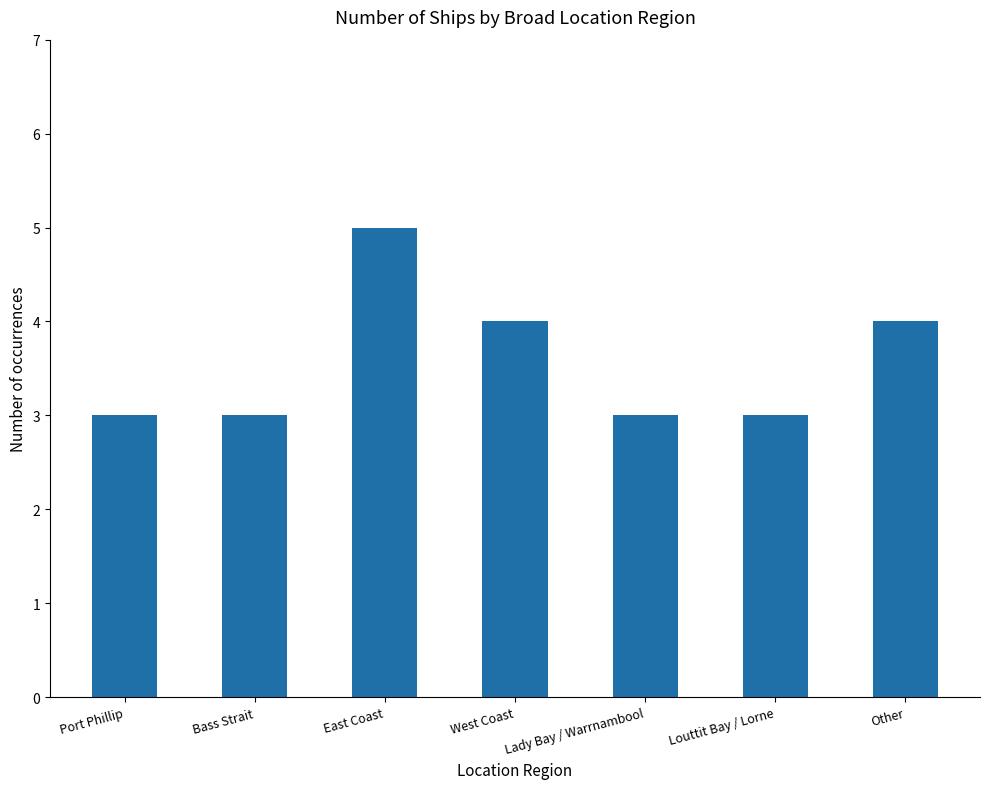

How many categories are shown in the chart?

7